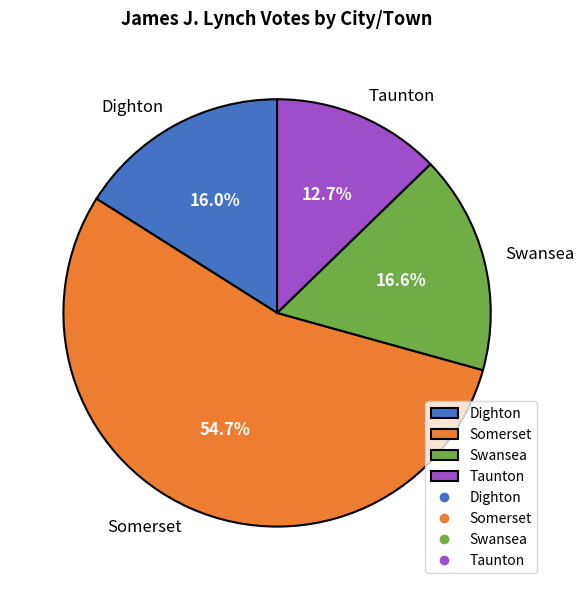

What is the ratio of the value at Taunton to the value at Somerset?

0.2